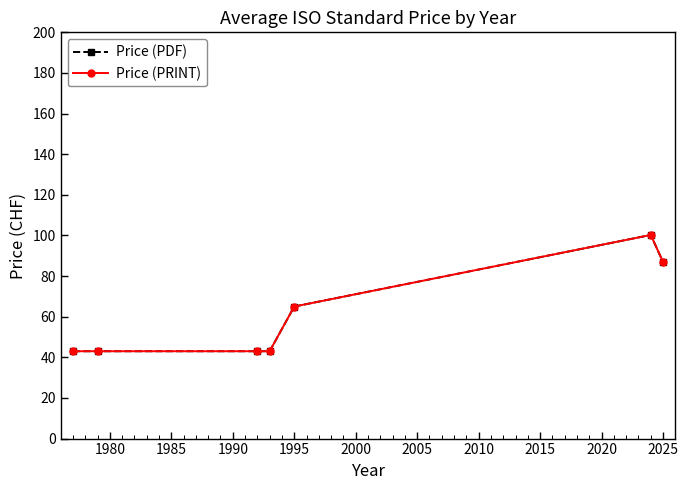

What is the minimum value shown in the chart?

43.0